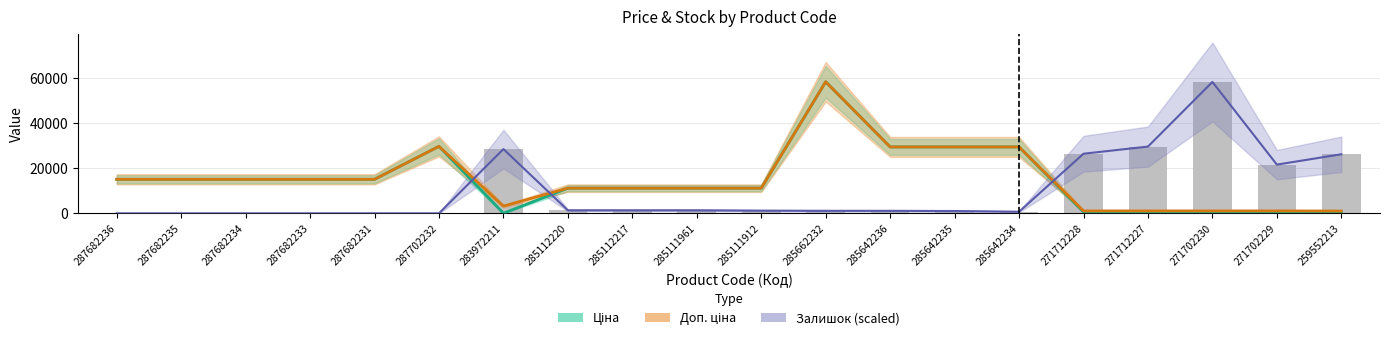

Is it true that Ціна equals 46542.5 at 285642234?

False